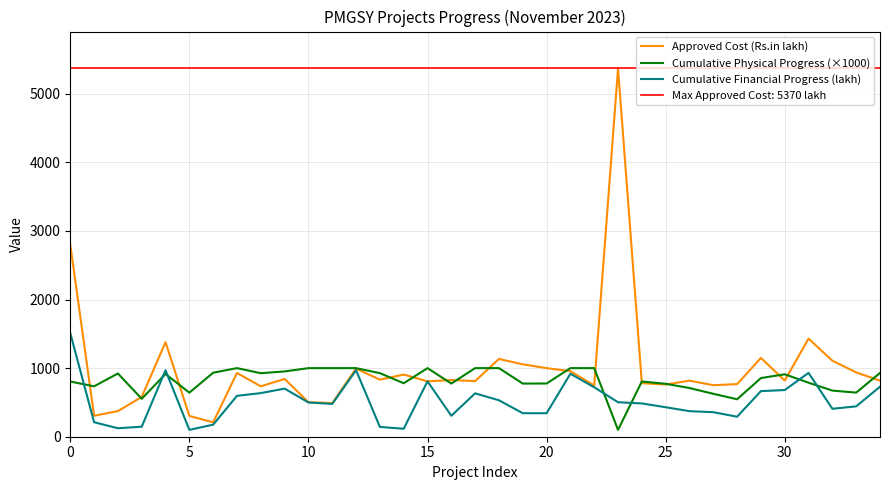

Is it true that Approved Cost (Rs.in lakh) equals 114.6 at 25?

False